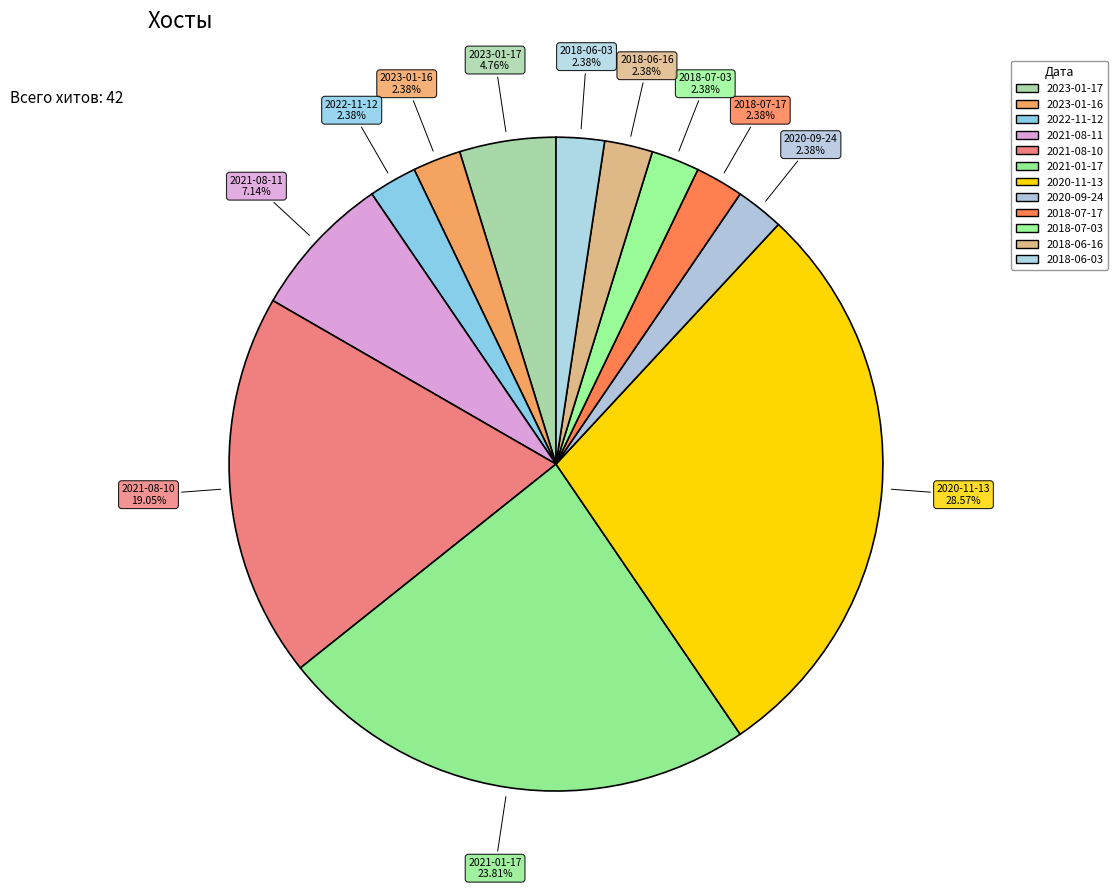

Count the number of slices in the pie.

12